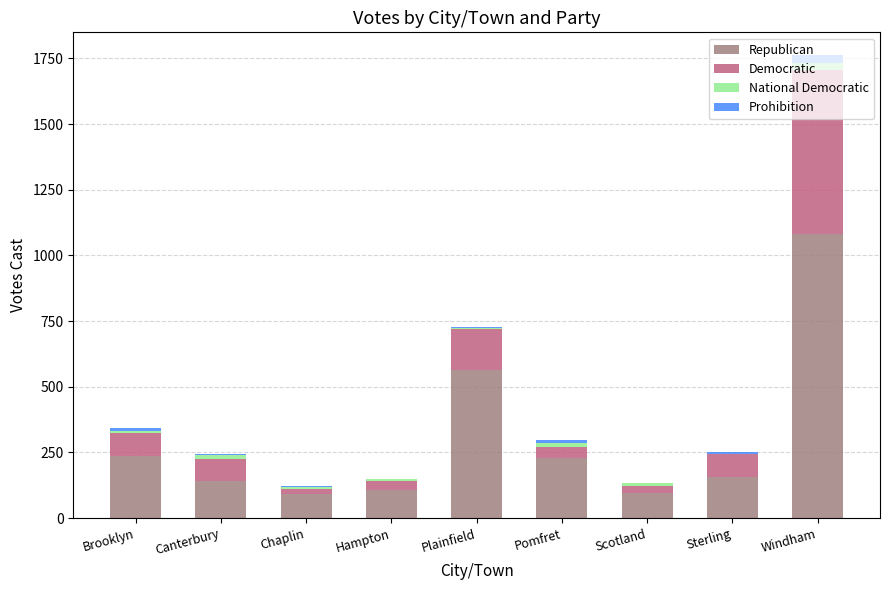

Is it true that Republican equals 164 at Hampton?

False